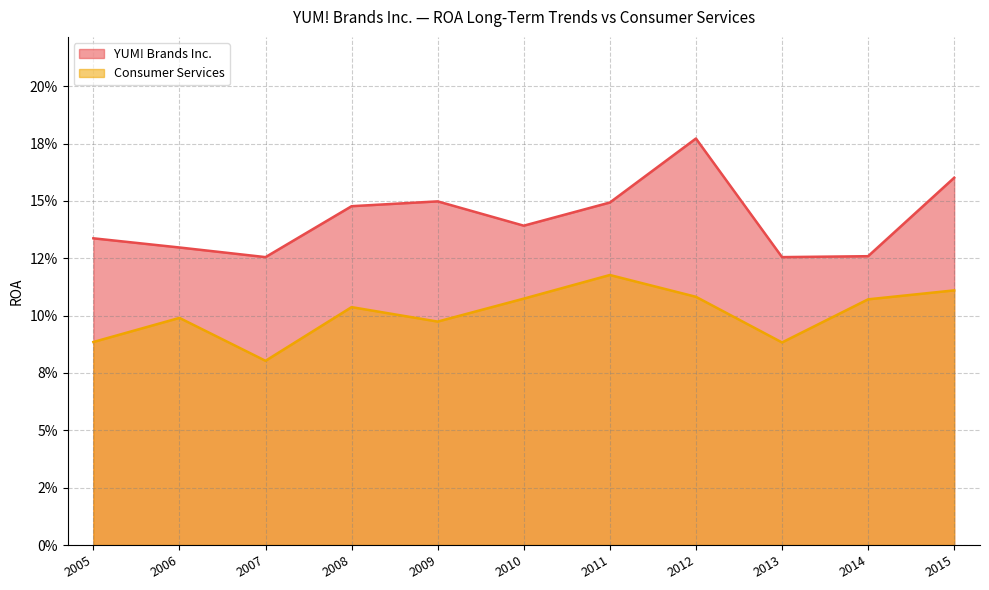

At which label is YUM! Brands Inc. closest to 0?

2013